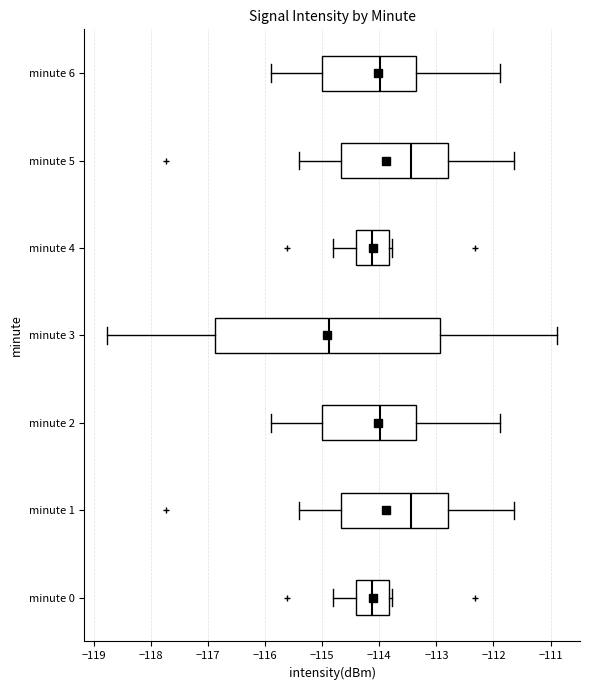

Which box is the widest, from its left edge to its right edge?

minute 3